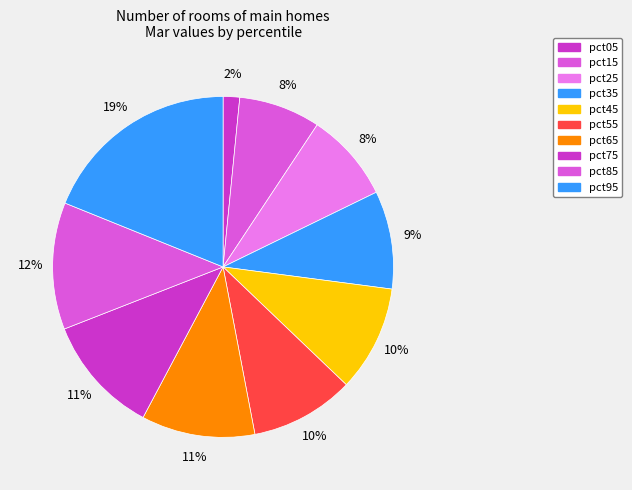

How much of the chart is everything except pct05?

98.4%